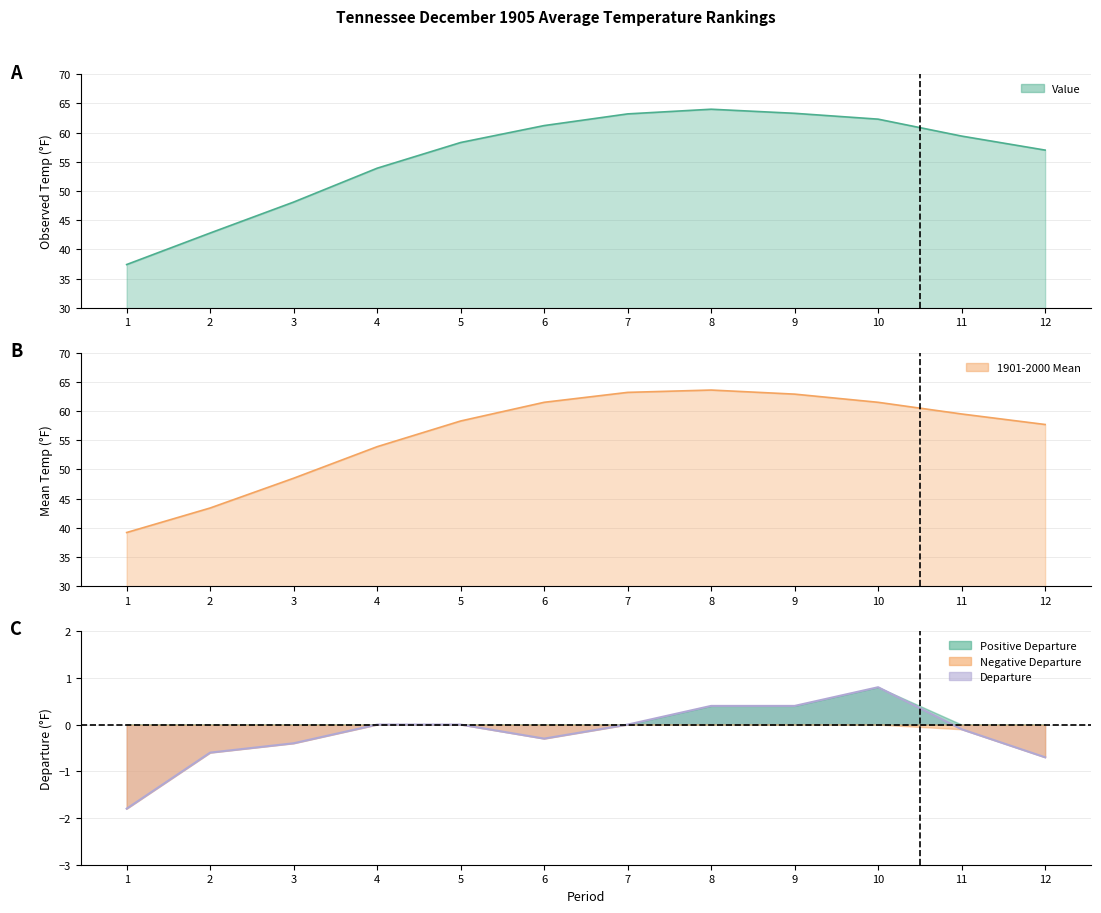

Which has a higher value, 7 or 9?

9